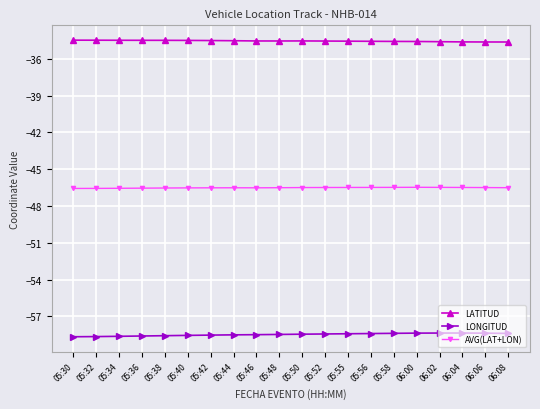

What is the sum of all LATITUD values?

-690.8